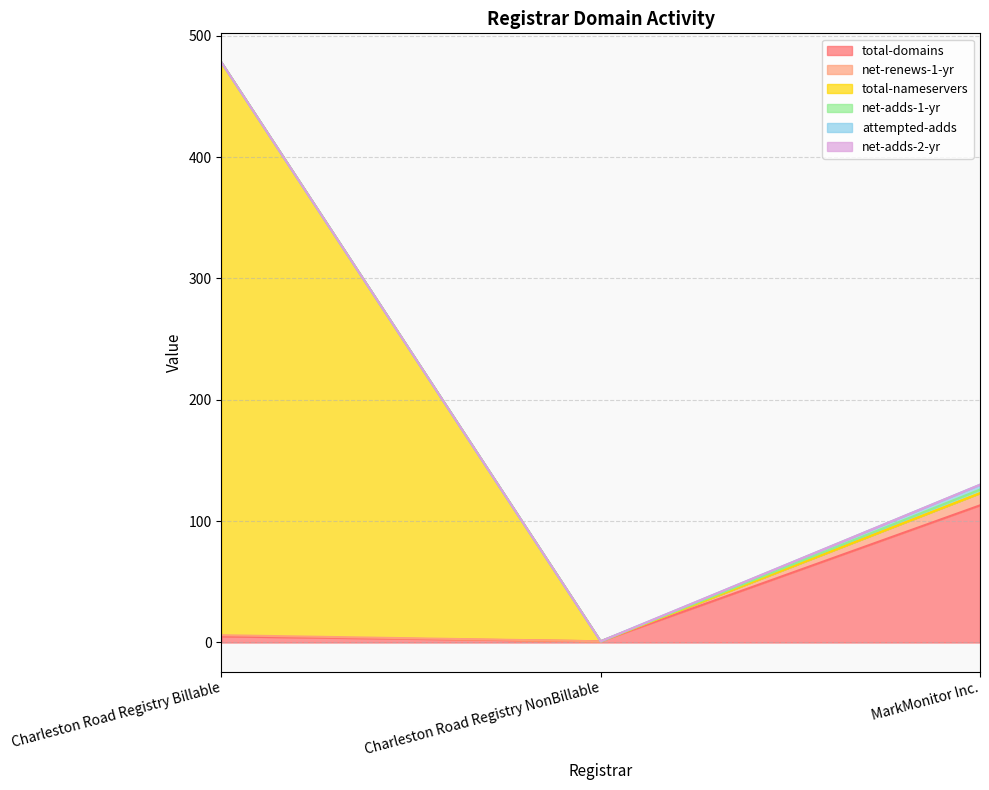

What are all the series names shown in the legend?

total-domains, net-renews-1-yr, total-nameservers, net-adds-1-yr, attempted-adds, net-adds-2-yr